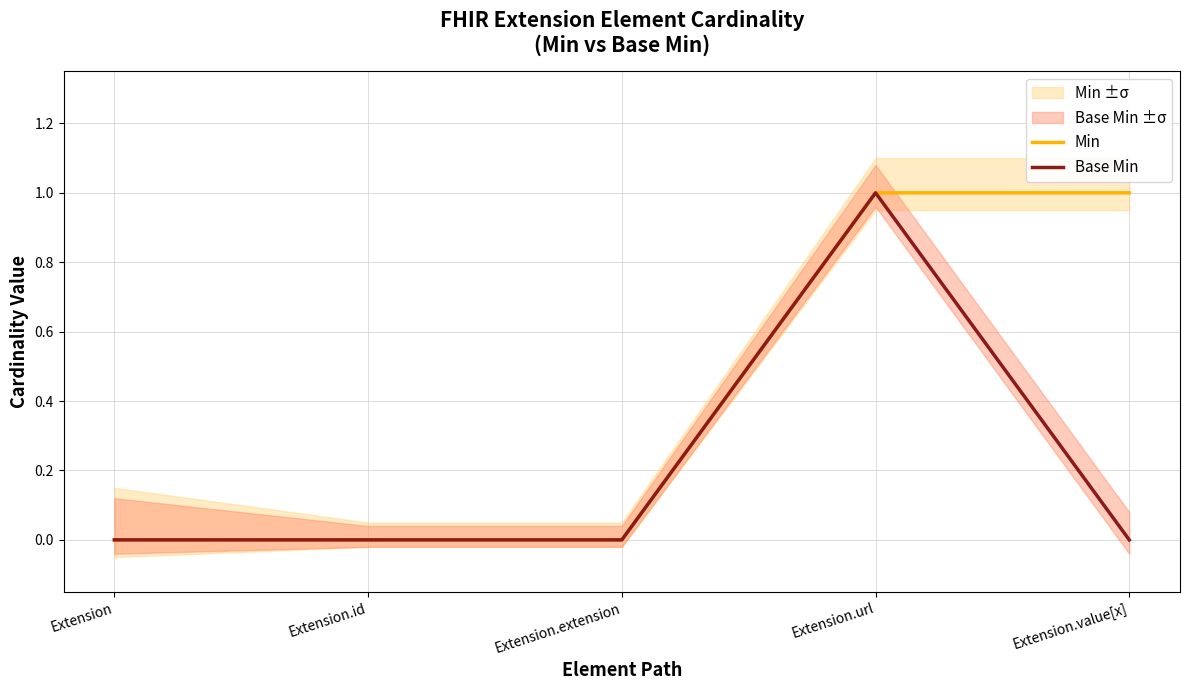

Reading right to left, transcribe all the data shown in this chart.

Min: 1	1	0	0	0
Base Min: 0	1	0	0	0